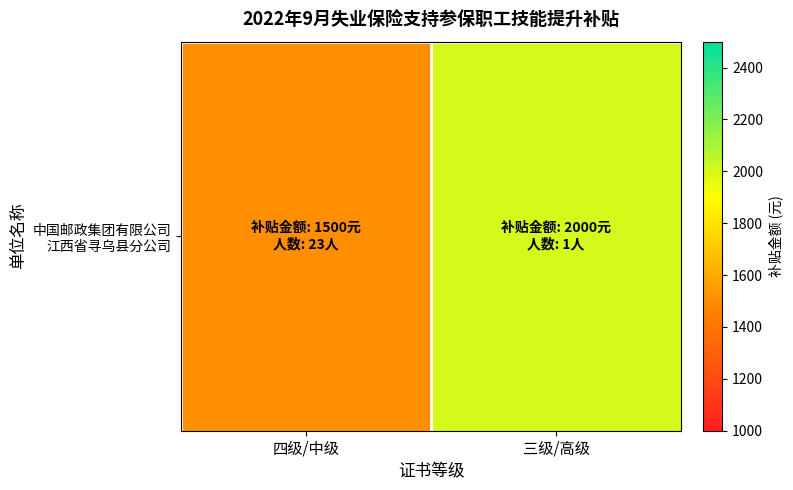

What is the greatest value displayed?

2000